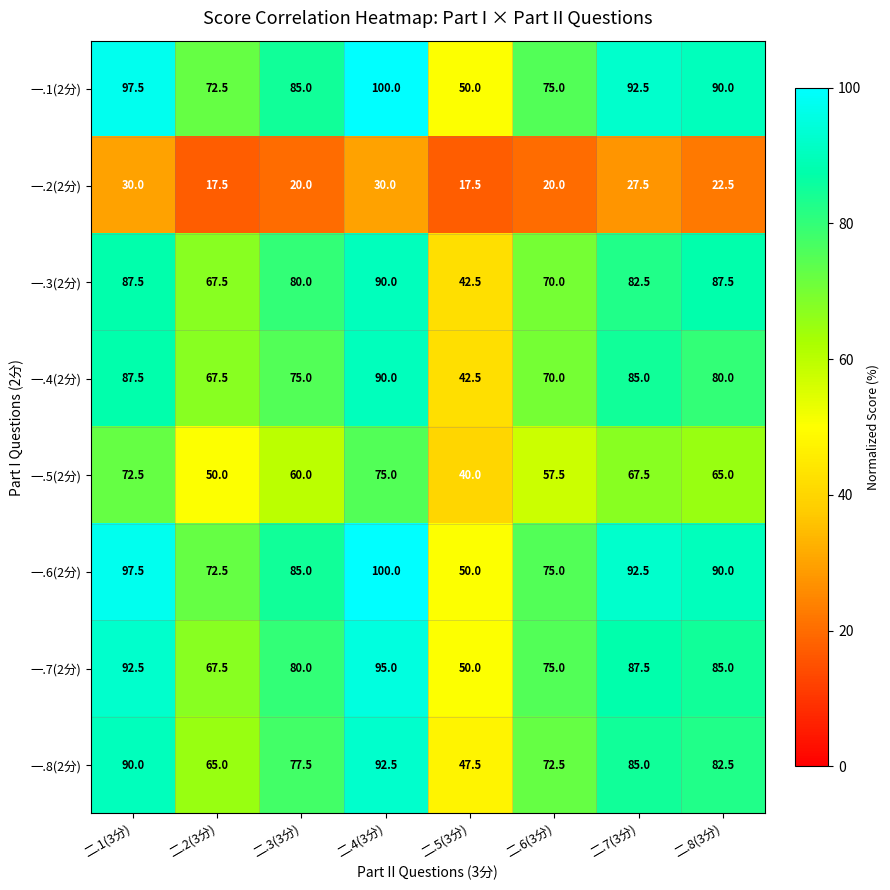

How many data points does each series have?

8